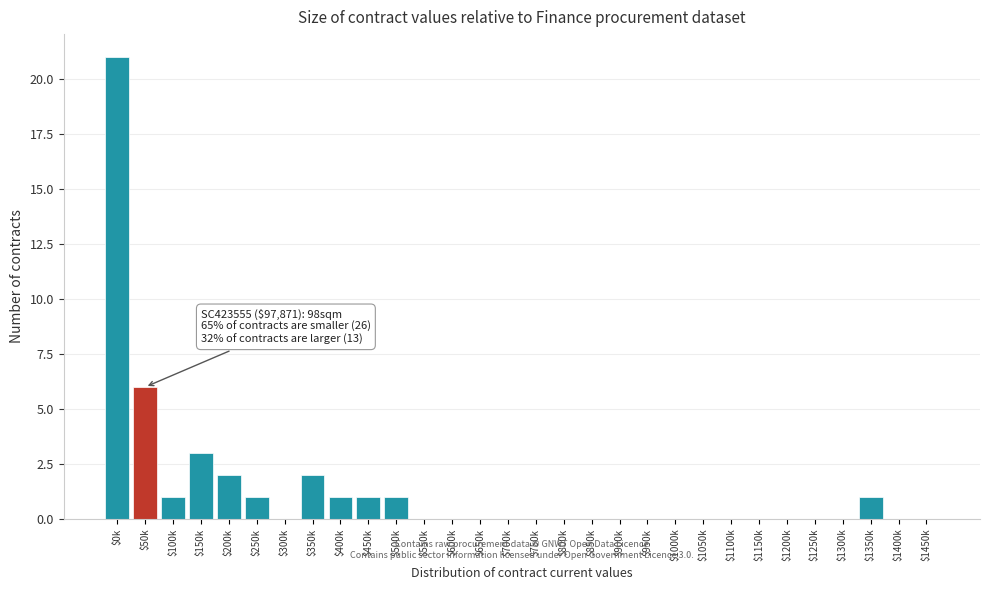

At which label is the value closest to 10?

$50k